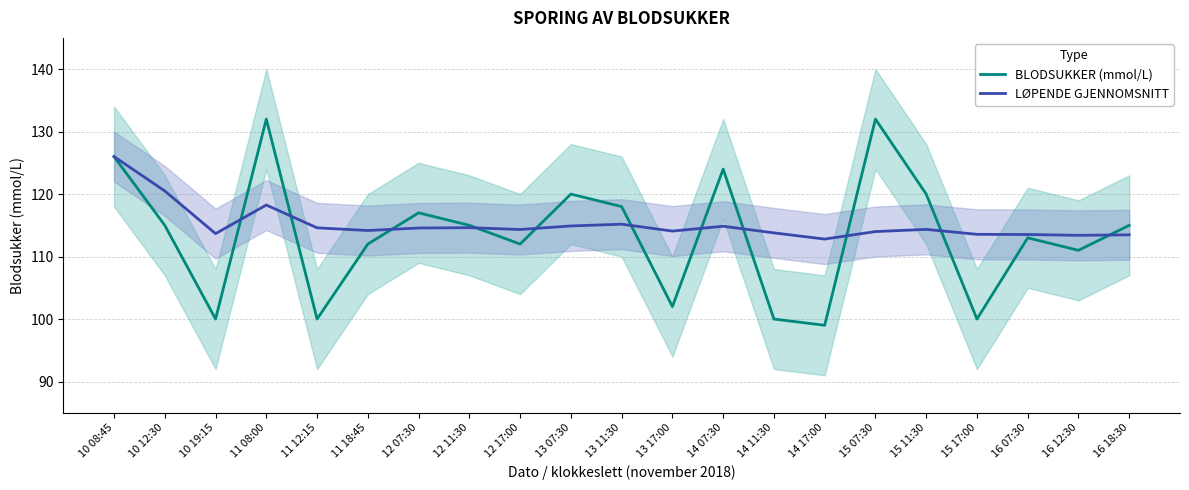

The value of LØPENDE GJENNOMSNITT at 13 17:00 is 114.1. True or false?

True